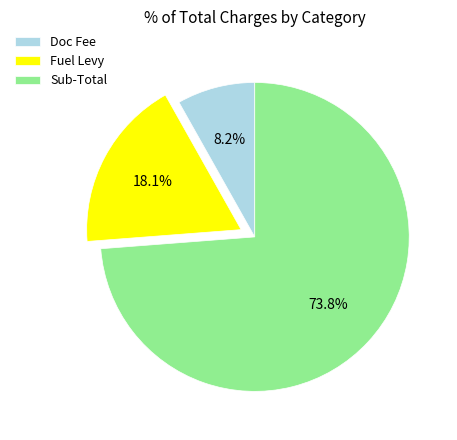

How many slices are in this pie chart?

3